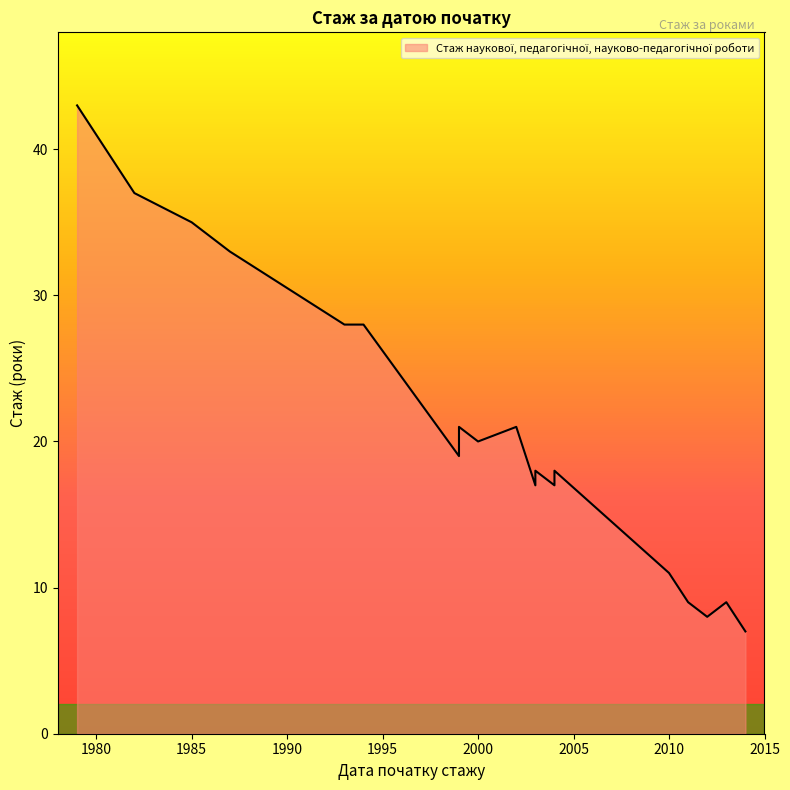

True or false: the data shows 48 at 1987-08-03.

False